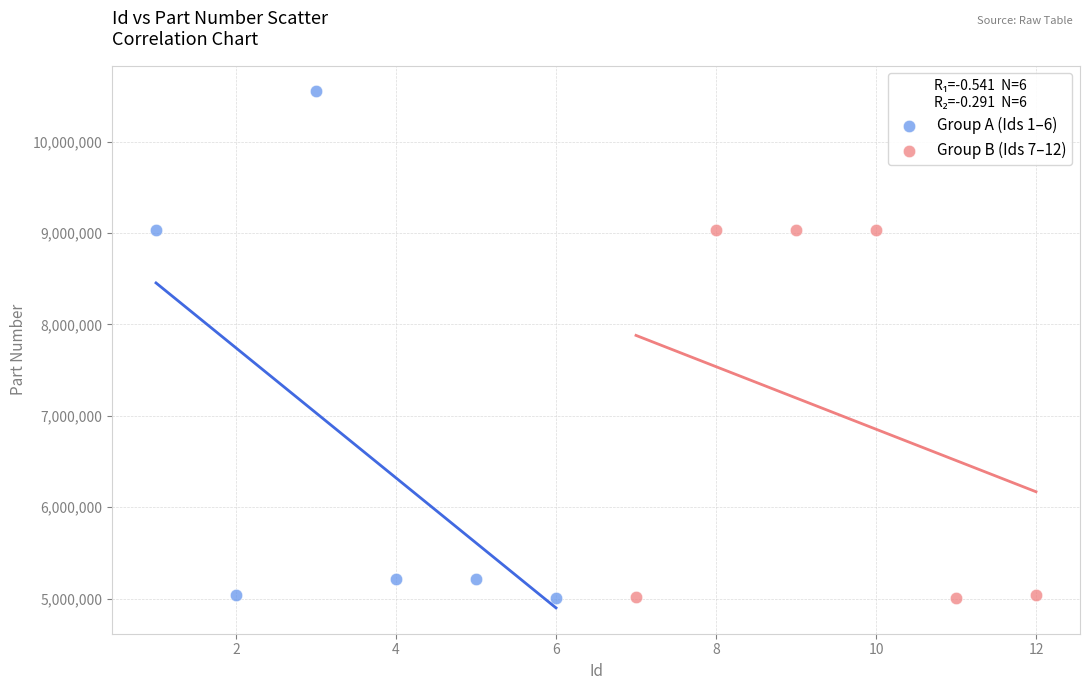

Which series contains the highest Y value?

Group A (Ids 1–6)